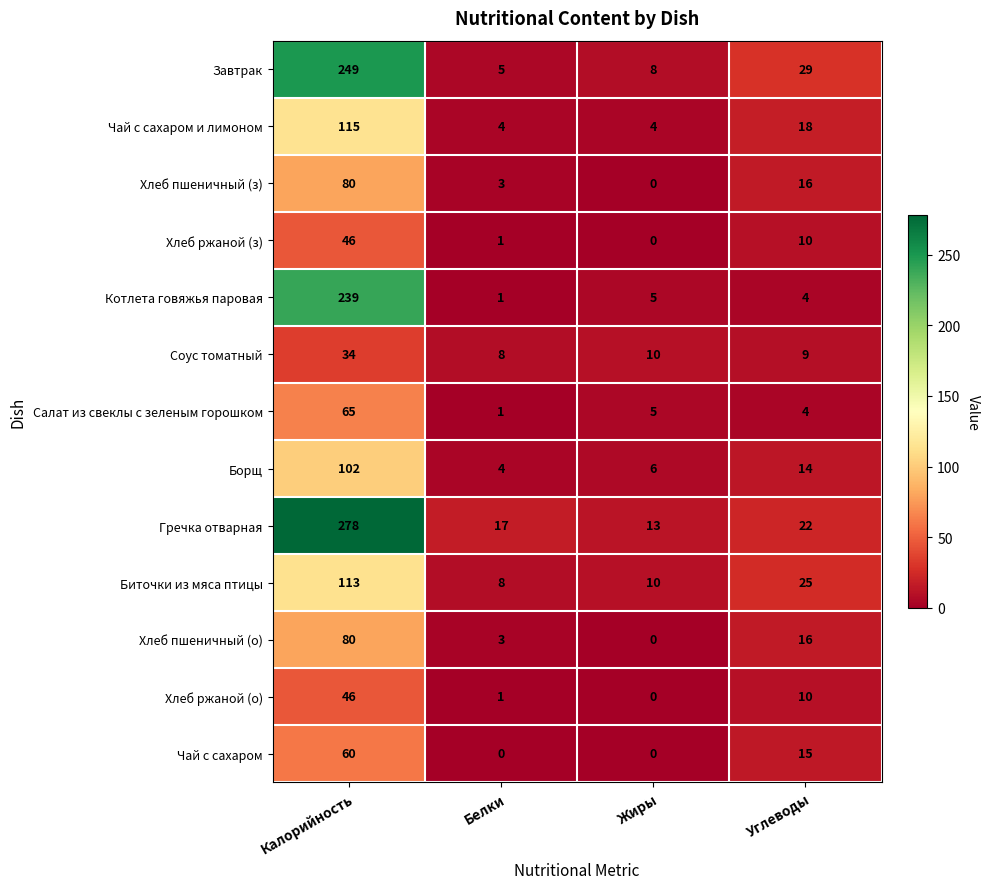

What is the difference between the second highest and second lowest values in the Завтрак series?

21